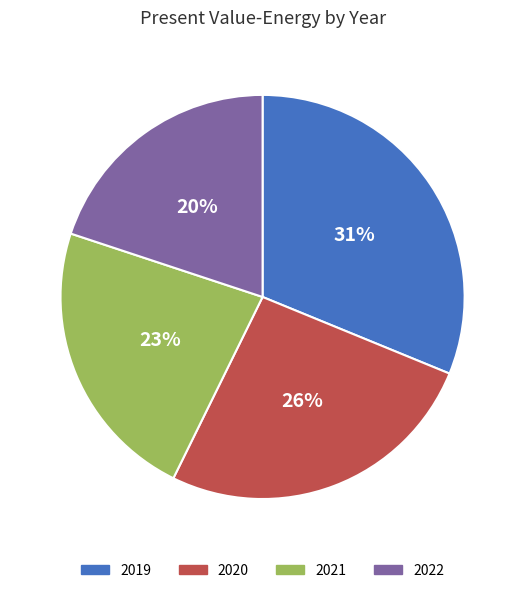

Which category has the biggest portion of the pie?

2019